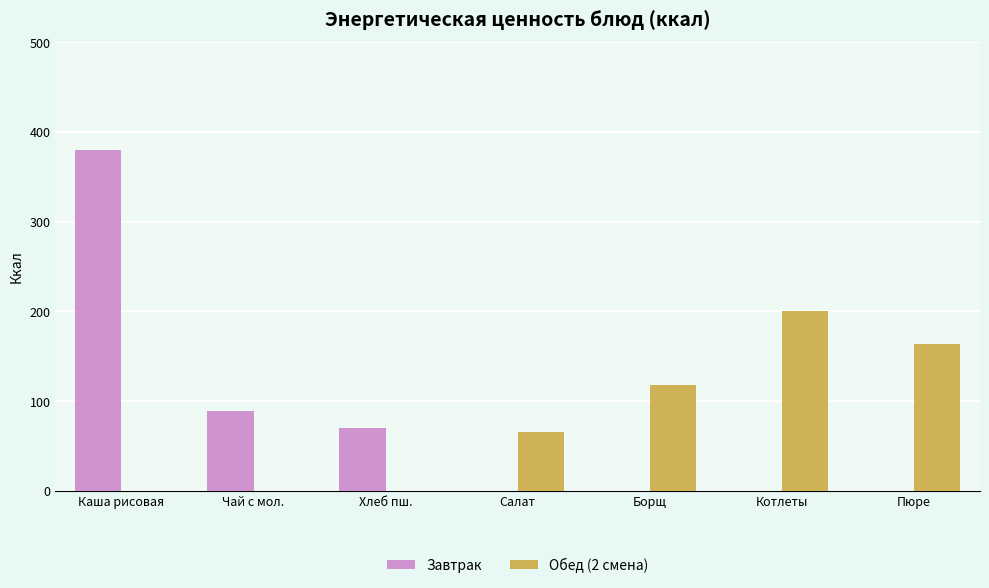

Reading left to right, list all the values displayed in this chart.

Завтрак: 379.5	89.3	70.5	0.0	0.0	0.0	0.0
Обед (2 смена): 0.0	0.0	0.0	66.2	118.0	200.6	163.5